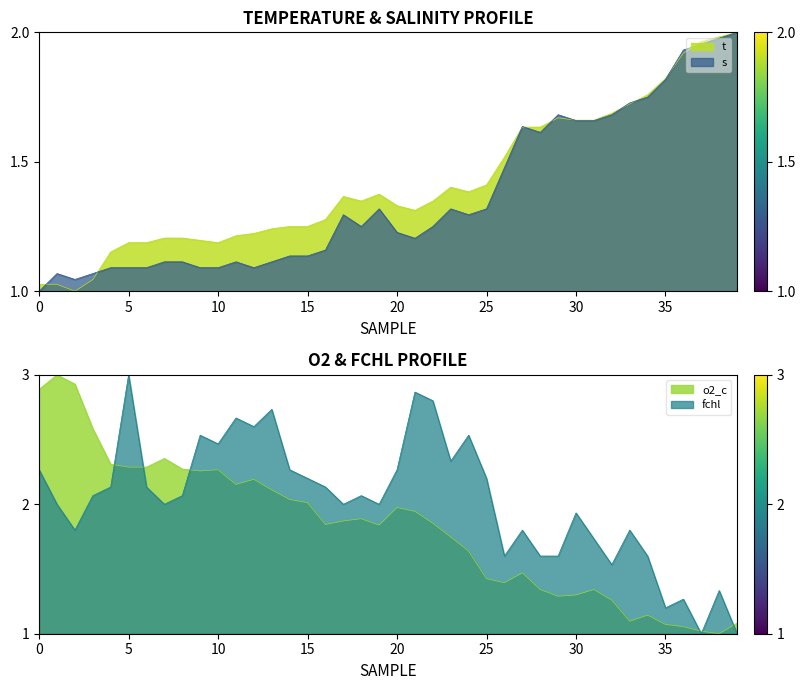

Which series has the largest range (max minus min)?

o2_c